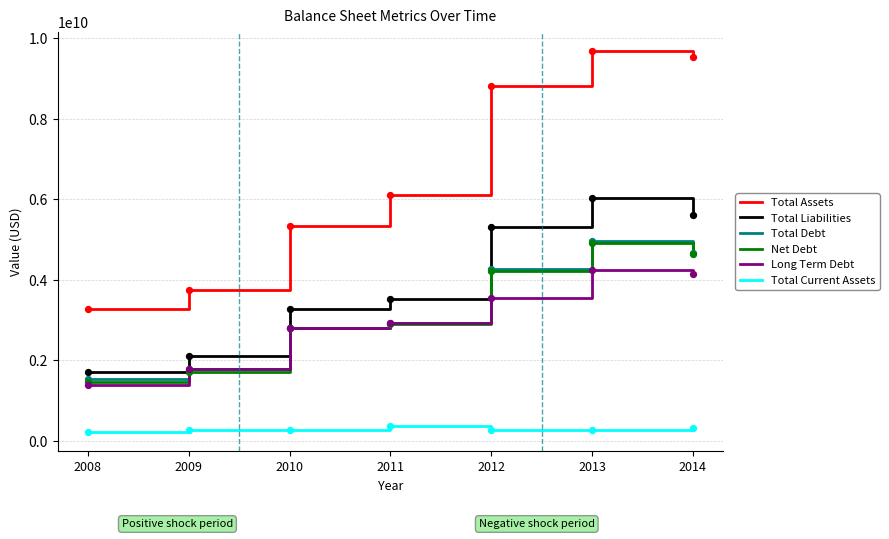

At how many categories does at least one series exceed 7955524596?

3